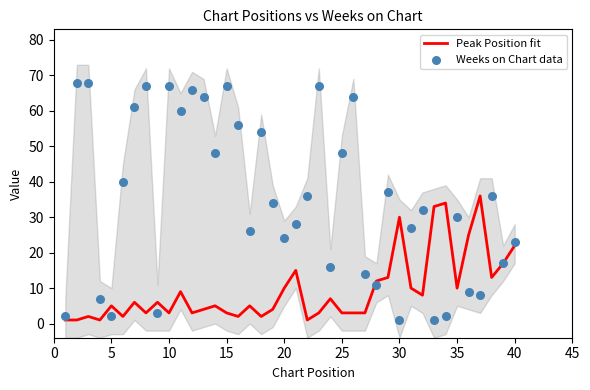

Which series reaches the maximum Y coordinate?

Weeks on Chart data